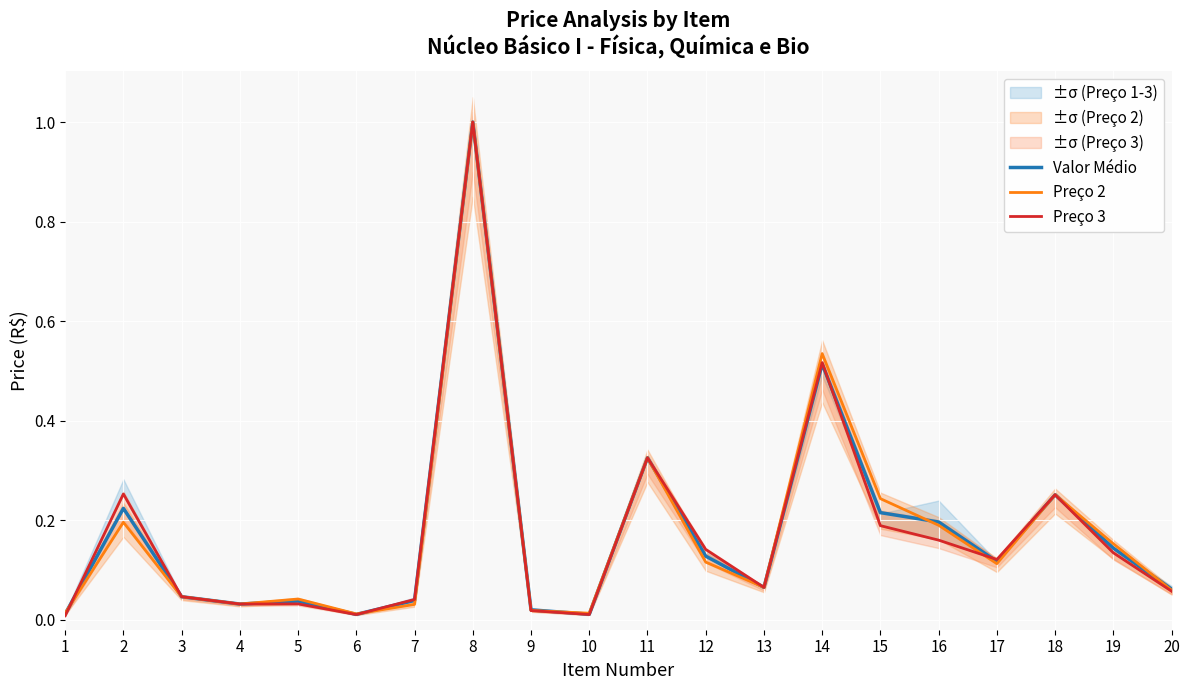

Is this an area chart (filled region under the line)?

No